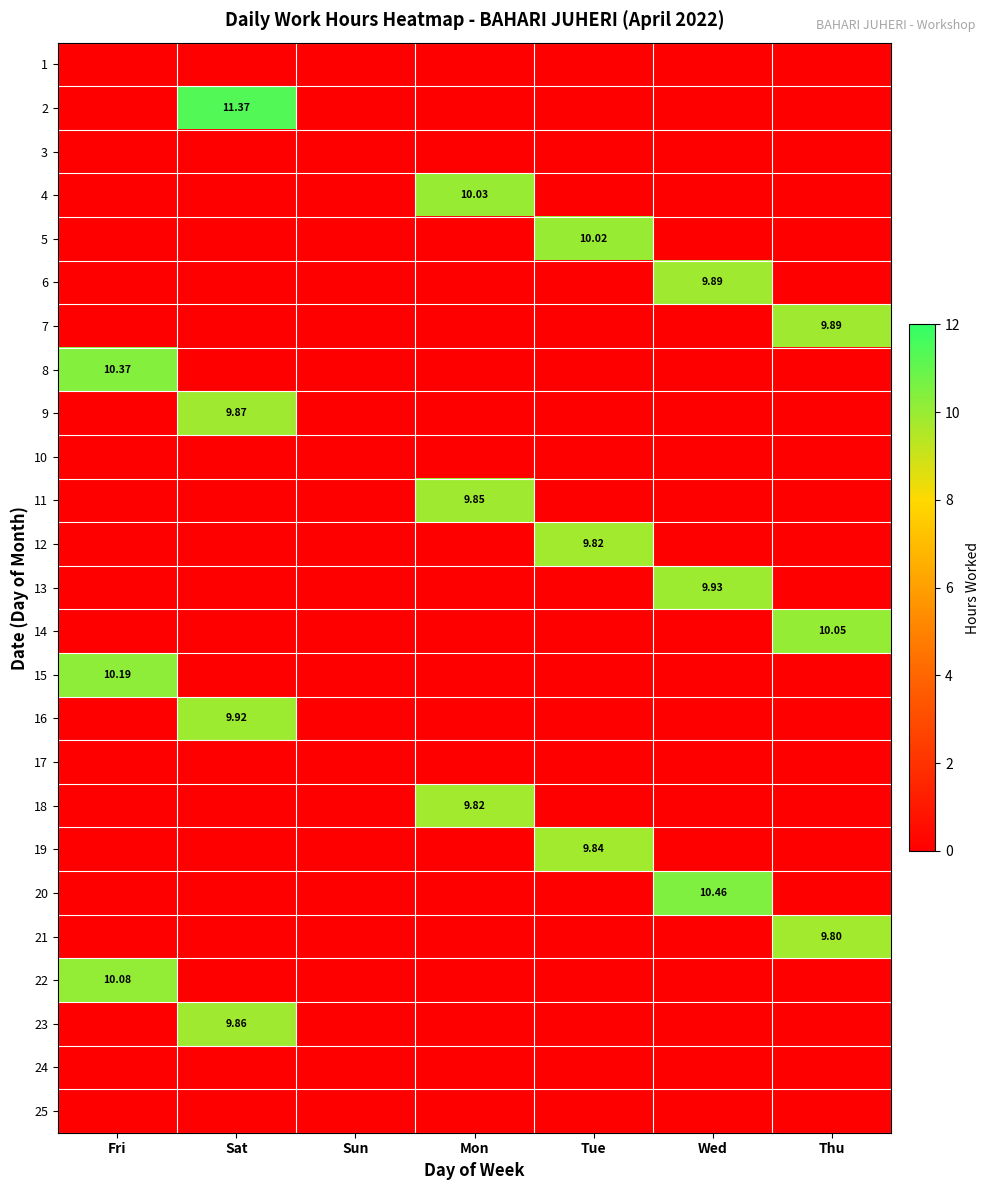

How many distinct data groups are displayed?

25